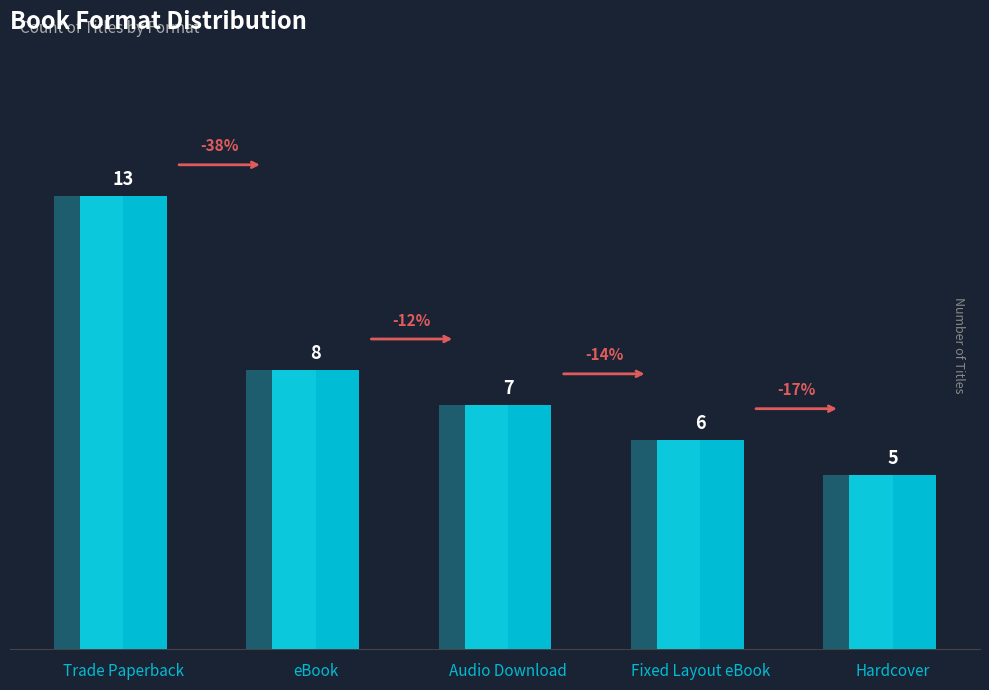

What is the sum of the values at Fixed Layout eBook and Hardcover?

11